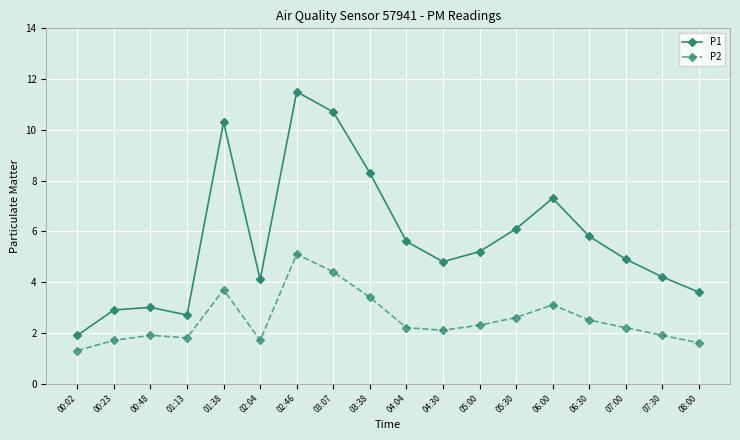

True or false: P2 has more than 0 points higher than both neighbors.

True